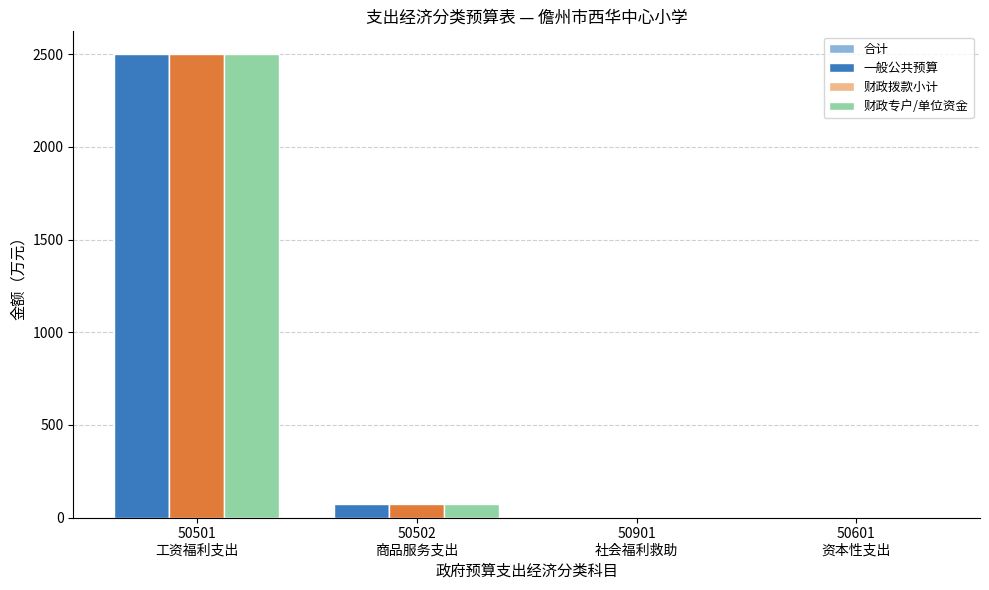

List the series in order of their peak value, lowest first.

合计, 一般公共预算, 财政拨款小计, 财政专户/单位资金